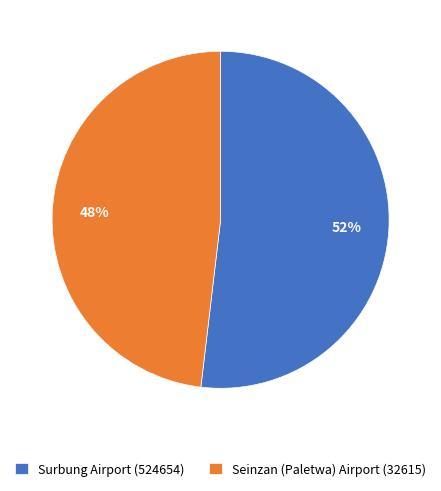

How many slices are in this pie chart?

2